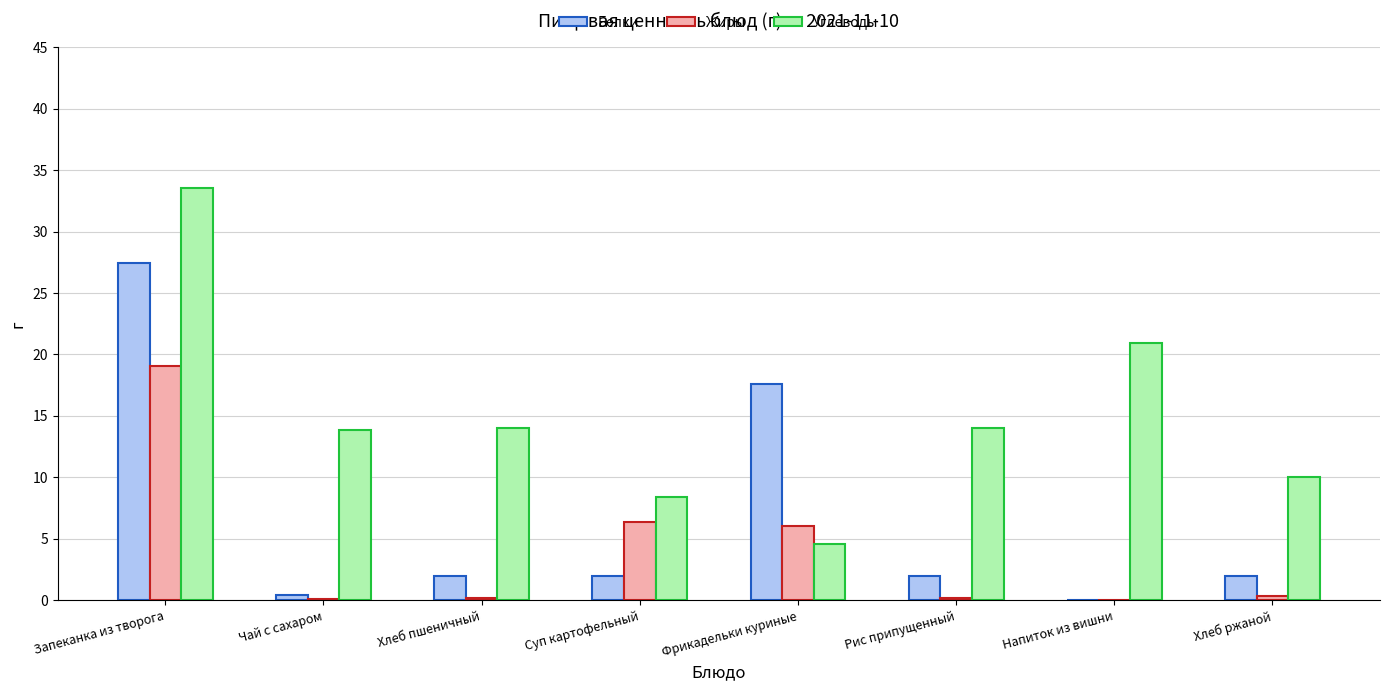

At which category is the sum across all series the highest?

Запеканка из творога